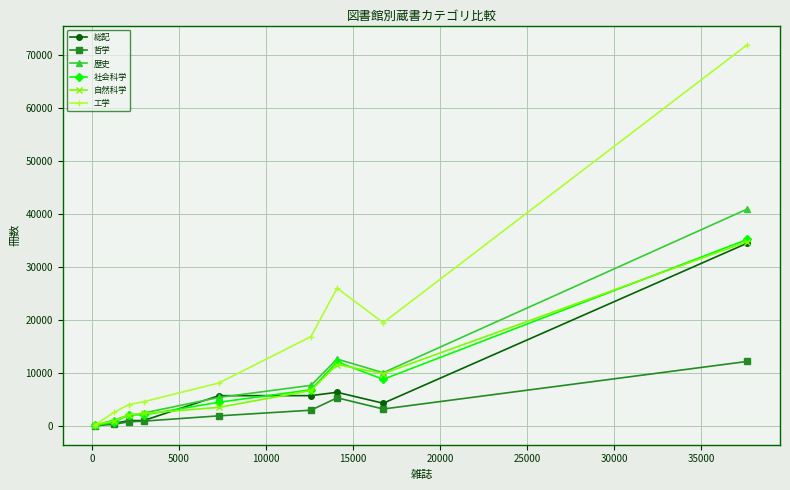

True or false: 自然科学 has more than 0 points higher than both neighbors.

True